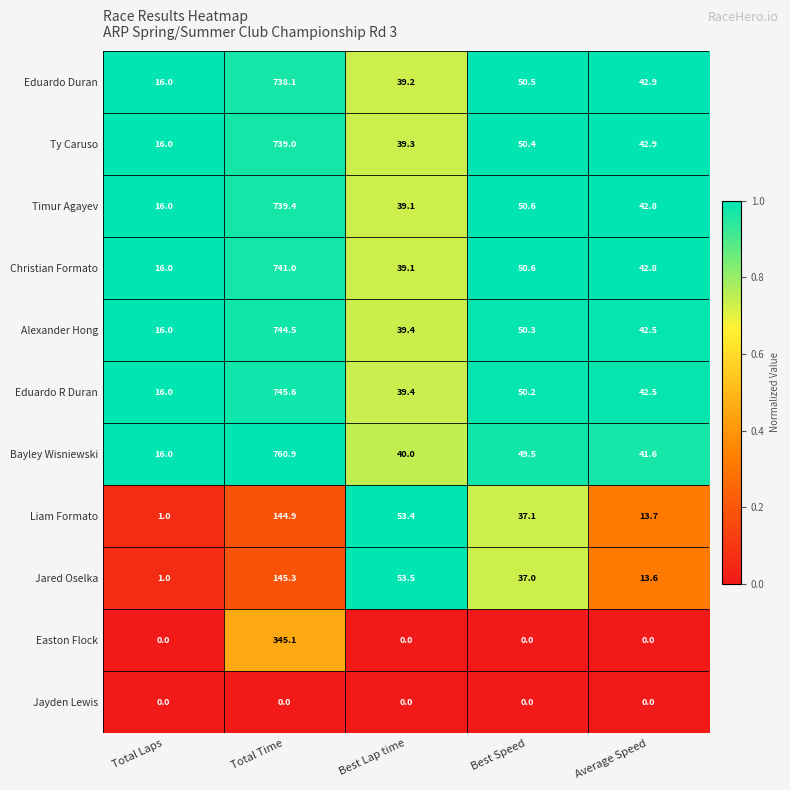

Which series has the largest total across all categories?

Bayley Wisniewski